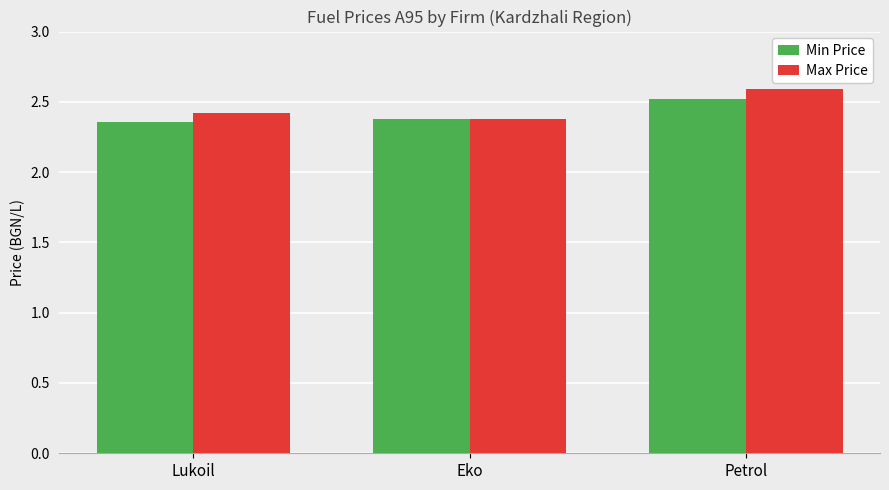

What is the sum of the Min Price values at Eko and Petrol?

4.9